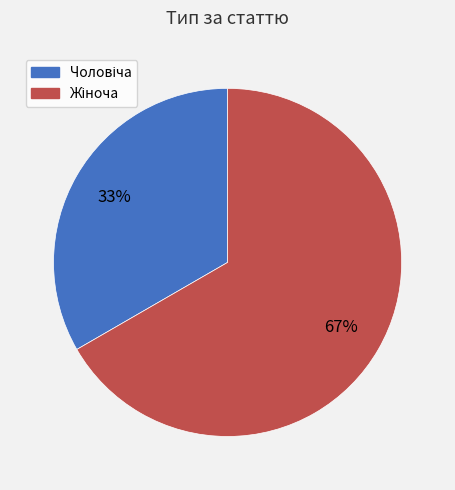

Is there a majority slice in this chart?

Yes